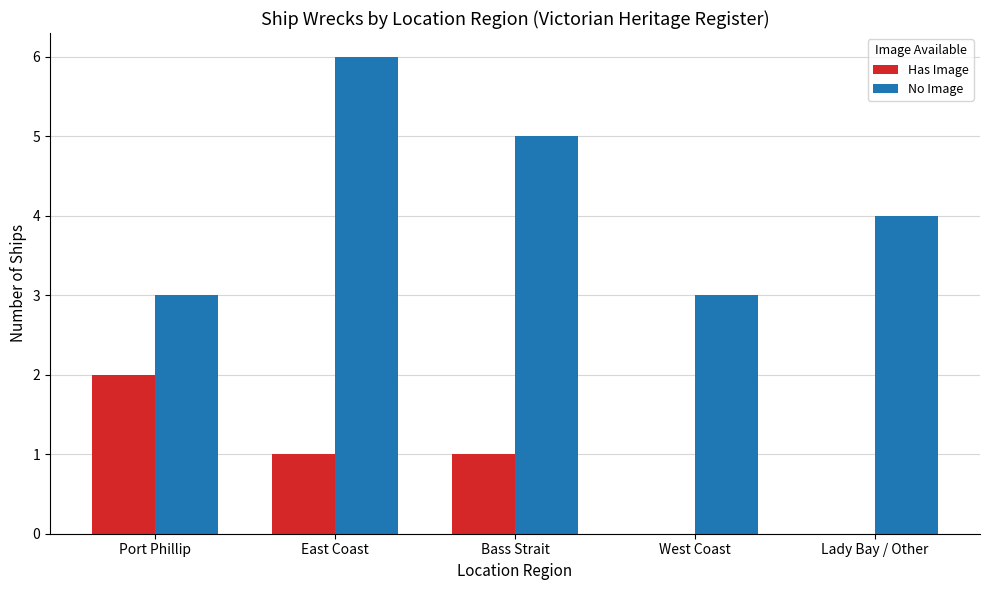

How many data points does each series have?

5